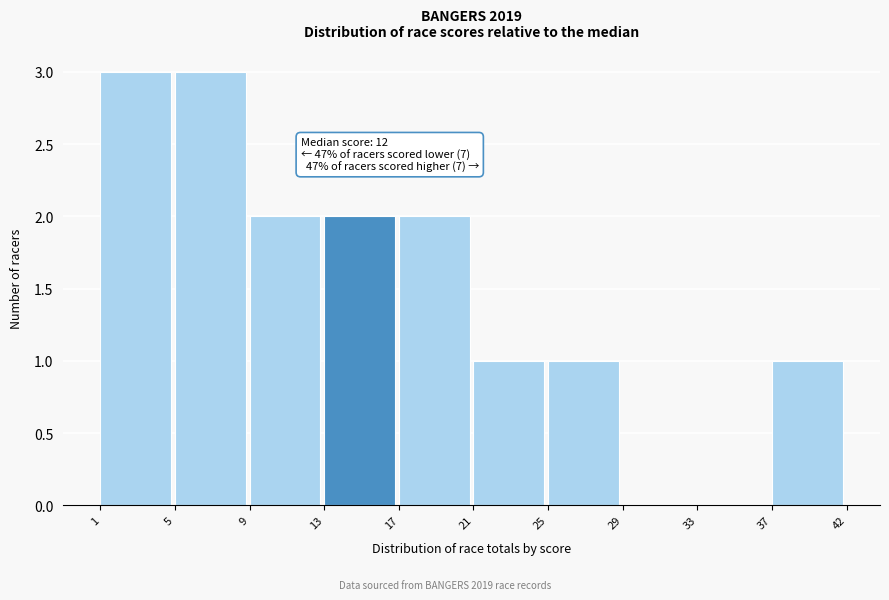

Reading right to left, what are all the values shown in this chart?

37=1	33=0	29=0	25=1	21=1	17=2	13=2	9=2	5=3	1=3